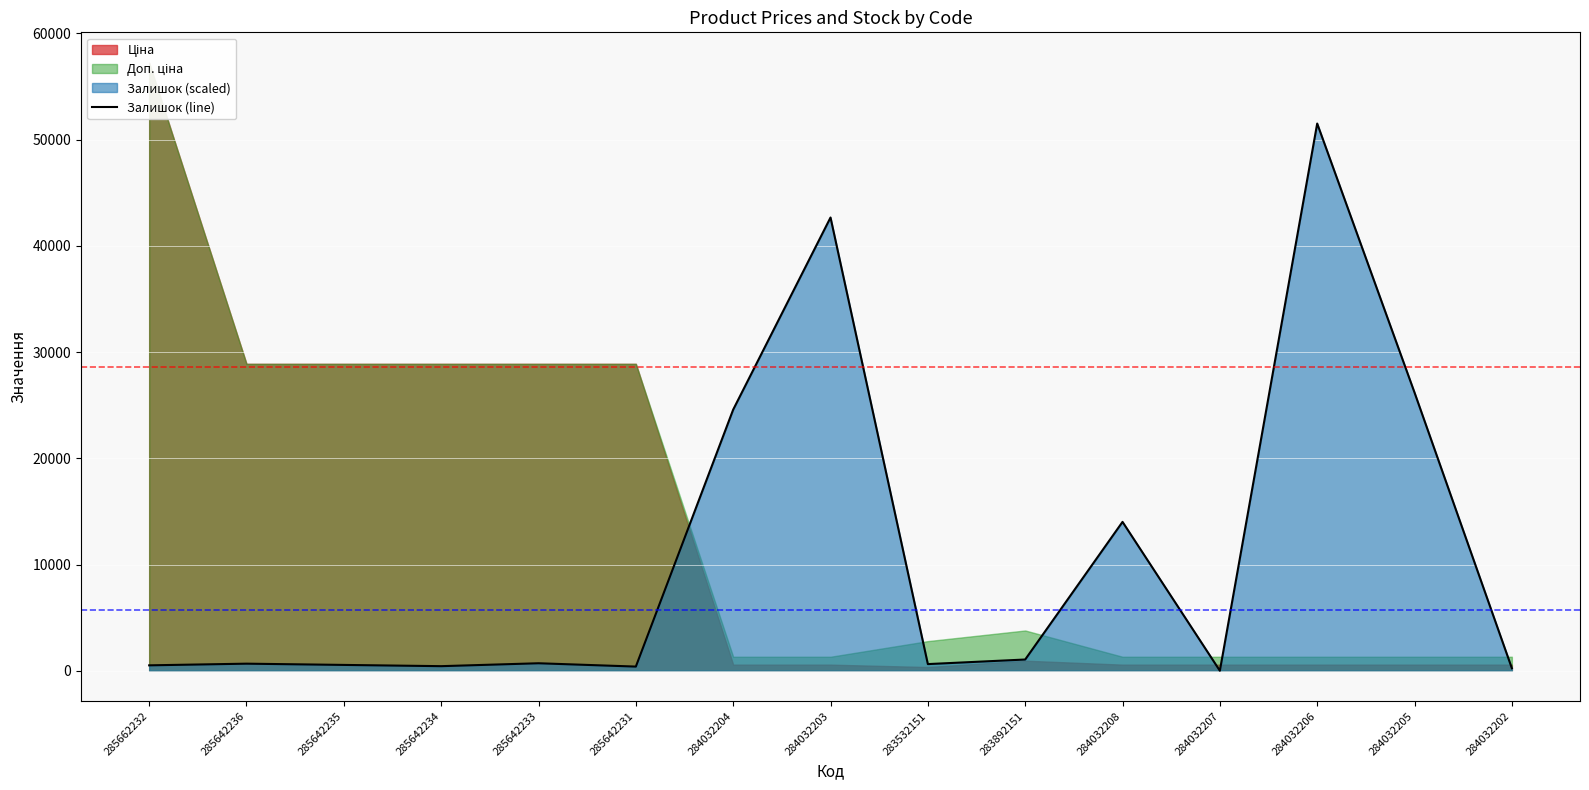

How many interior local valleys (lower than both neighbors) does the data have?

4